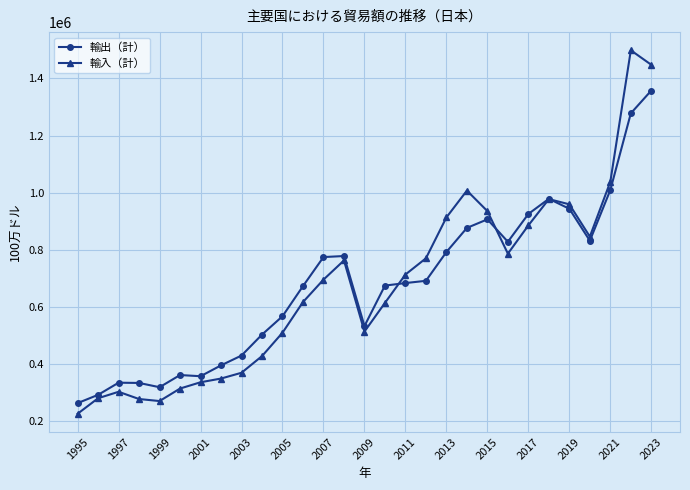

Which series ends up on top after the final intersection of 輸入（計） and 輸出（計）?

輸入（計）